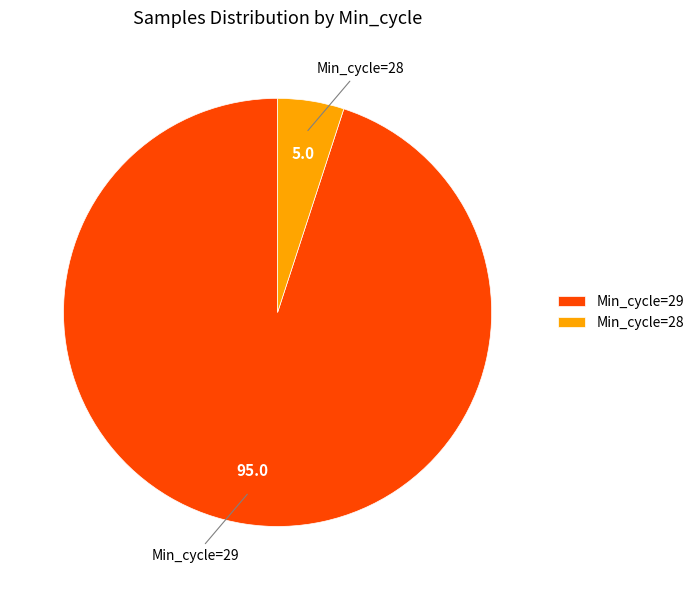

What is the smallest slice in the pie chart?

Min_cycle=28